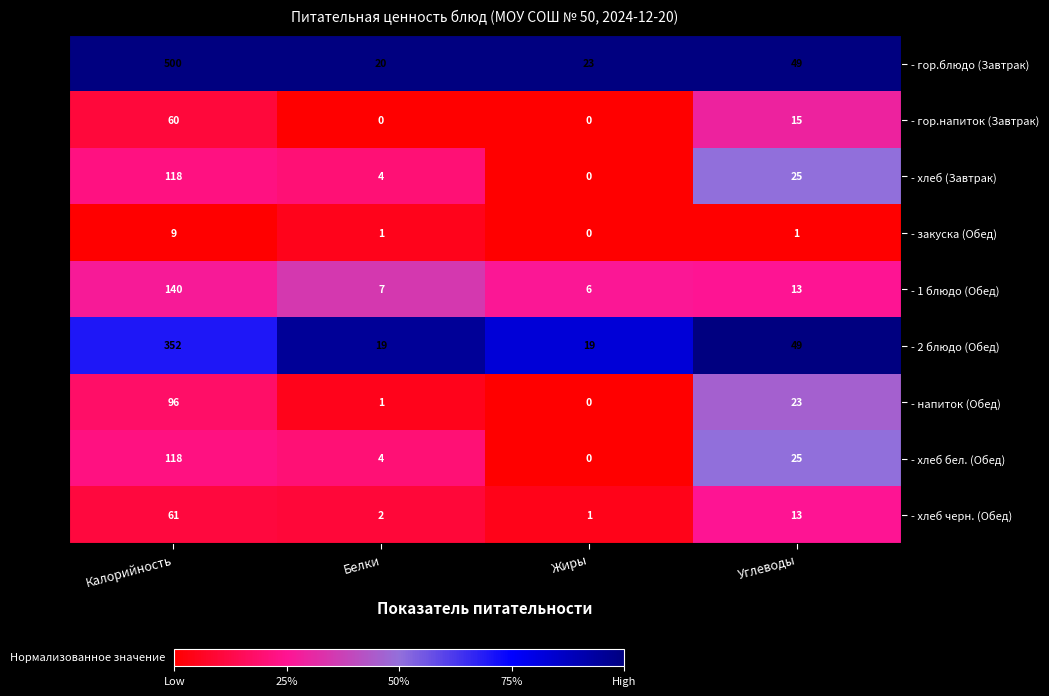

What is the difference between the - хлеб бел. (Обед) values at Белки and Жиры?

4